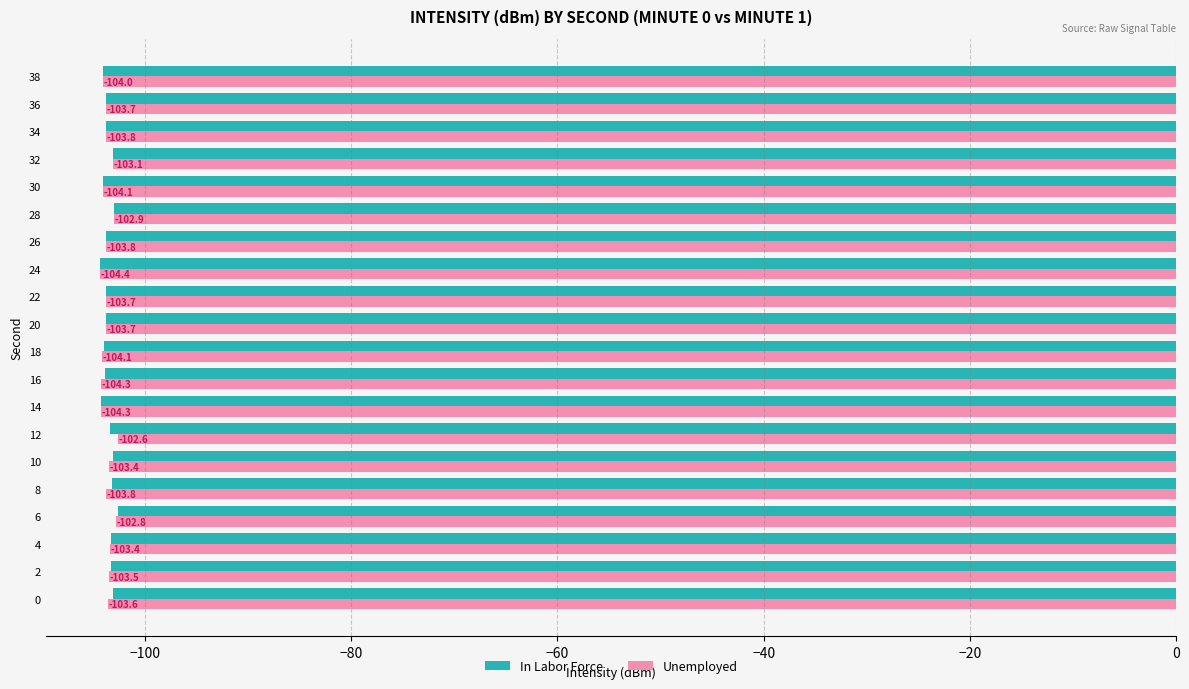

At which category is the sum across all series the highest?

6